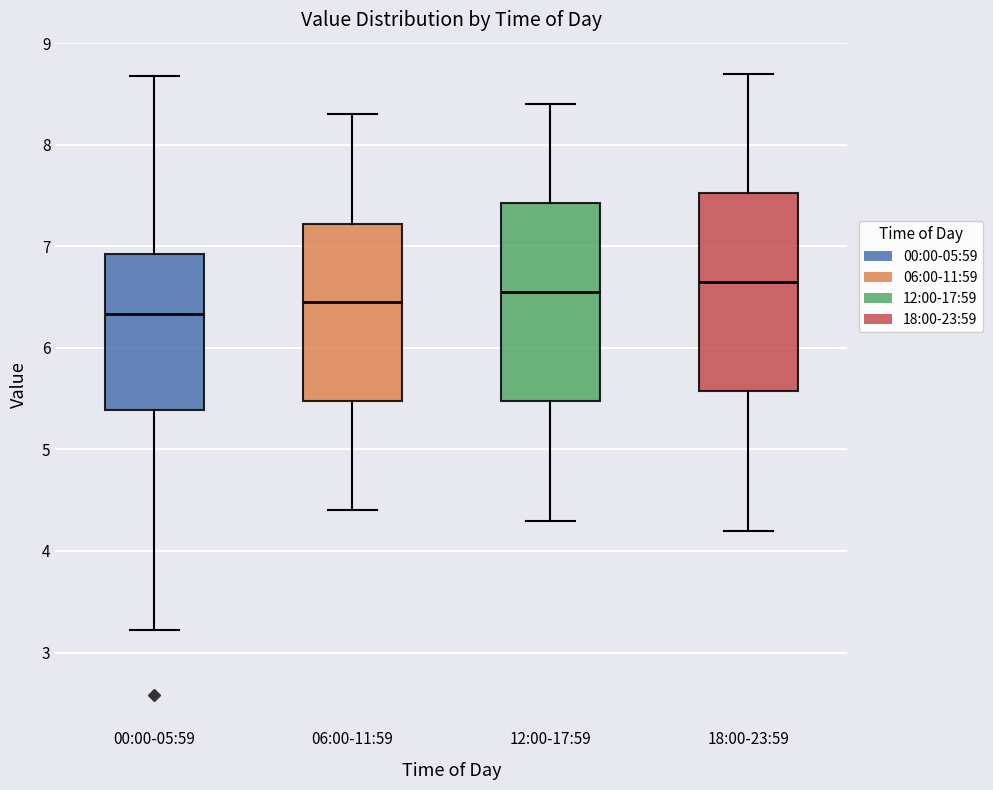

Which box has the lowest median line?

00:00-05:59